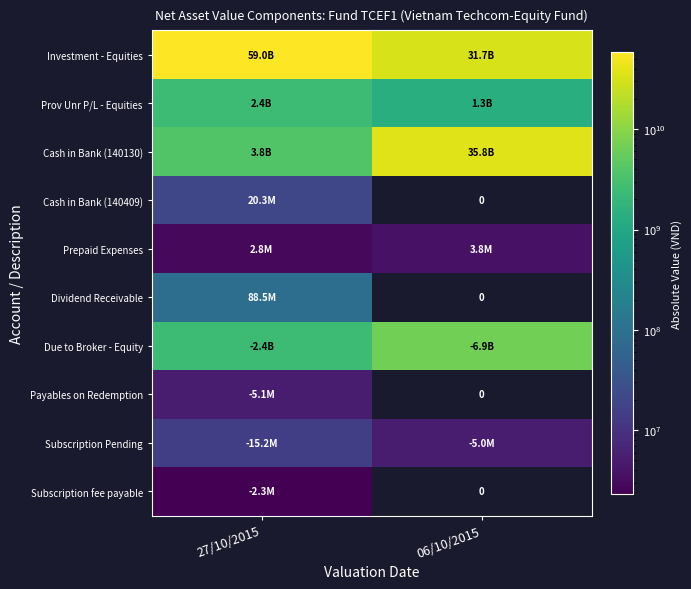

At which label does Subscription fee payable reach its minimum?

27/10/2015